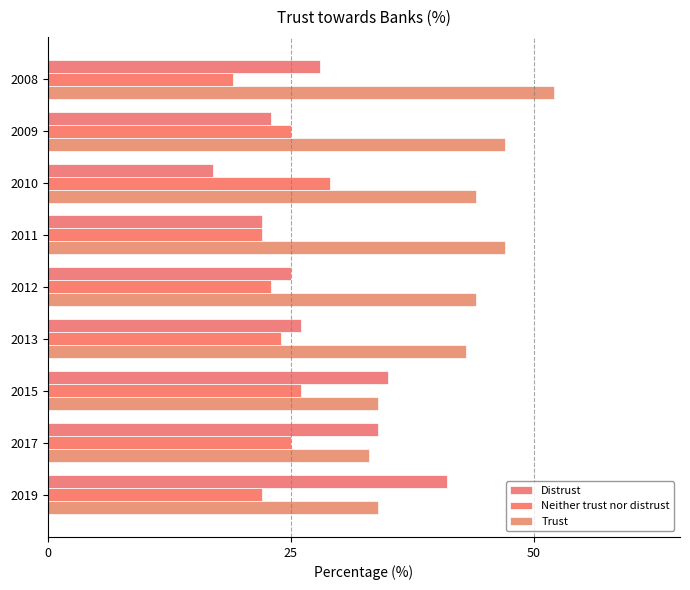

Count the number of categories in the chart.

9